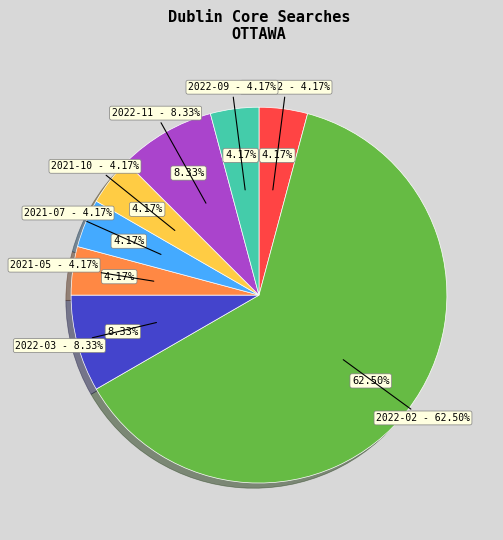

What is the ratio of the value at 2022-11 to the value at 2021-10?

2.0